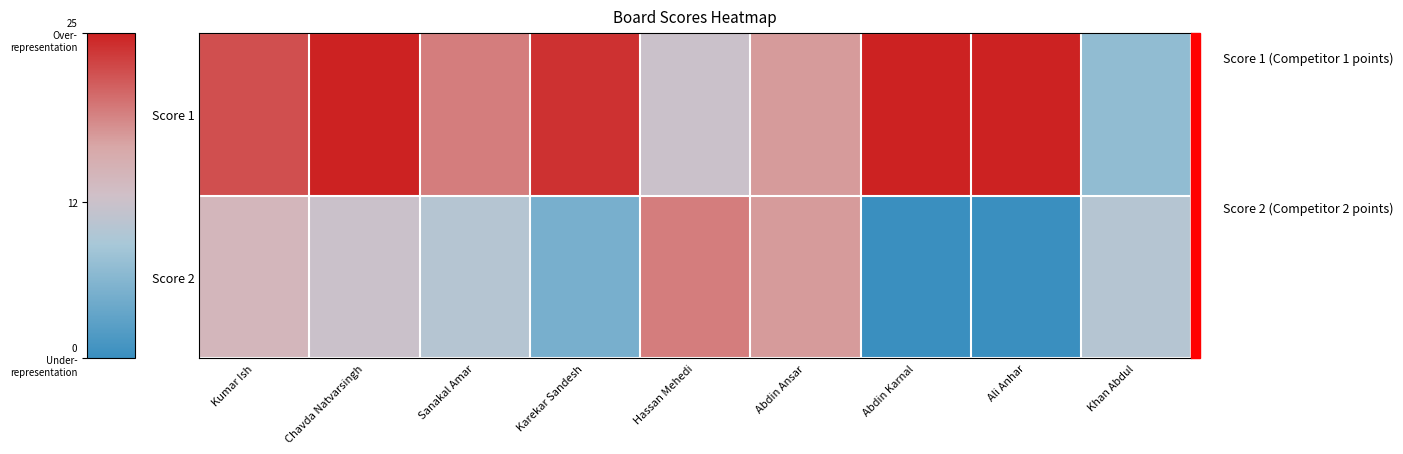

Reading left to right, what are all the values shown in this chart?

Score 1: Kumar Ish=22	Chavda Natvarsingh=25	Sanakal Amar=19	Karekar Sandesh=24	Hassan Mehedi=12	Abdin Ansar=17	Abdin Karnal=25	Ali Anhar=25	Khan Abdul=7
Score 2: Kumar Ish=14	Chavda Natvarsingh=12	Sanakal Amar=10	Karekar Sandesh=5	Hassan Mehedi=19	Abdin Ansar=17	Abdin Karnal=0	Ali Anhar=0	Khan Abdul=10